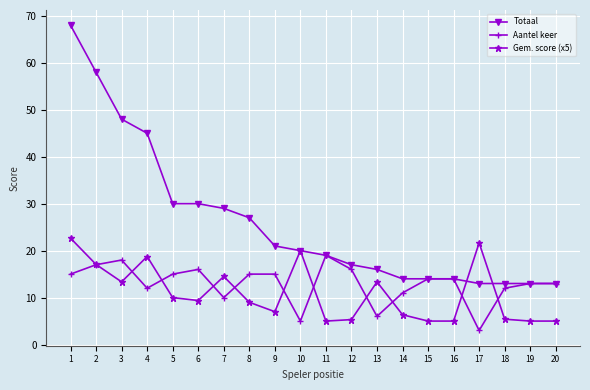

The Aantel keer series shows 5.0 at 10. True or false?

True